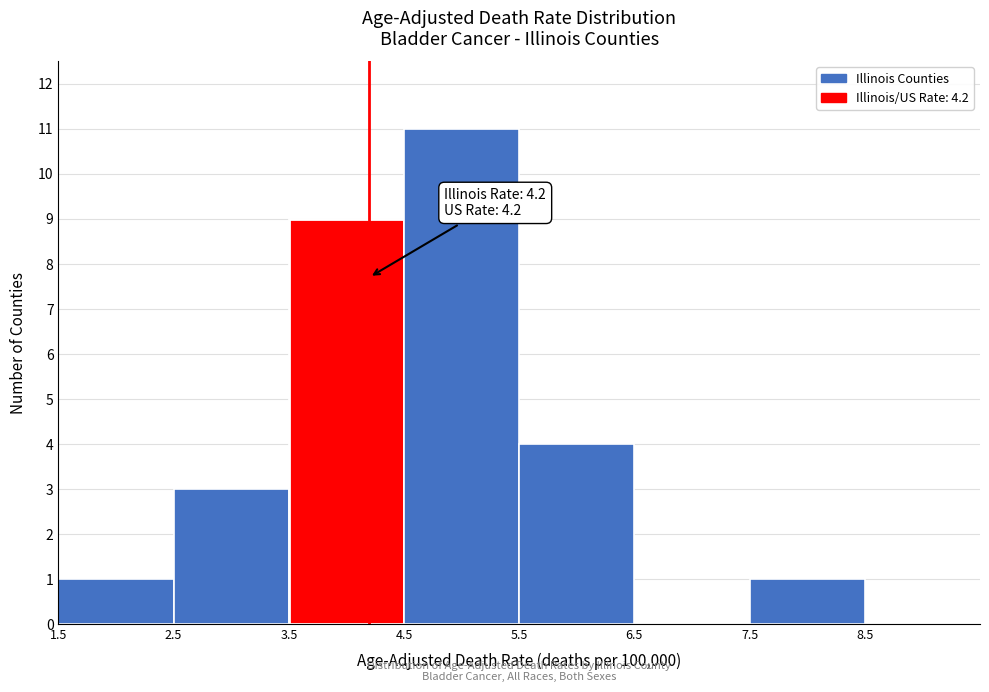

Which range on the x-axis has the tallest bar?

4.5 to 5.5